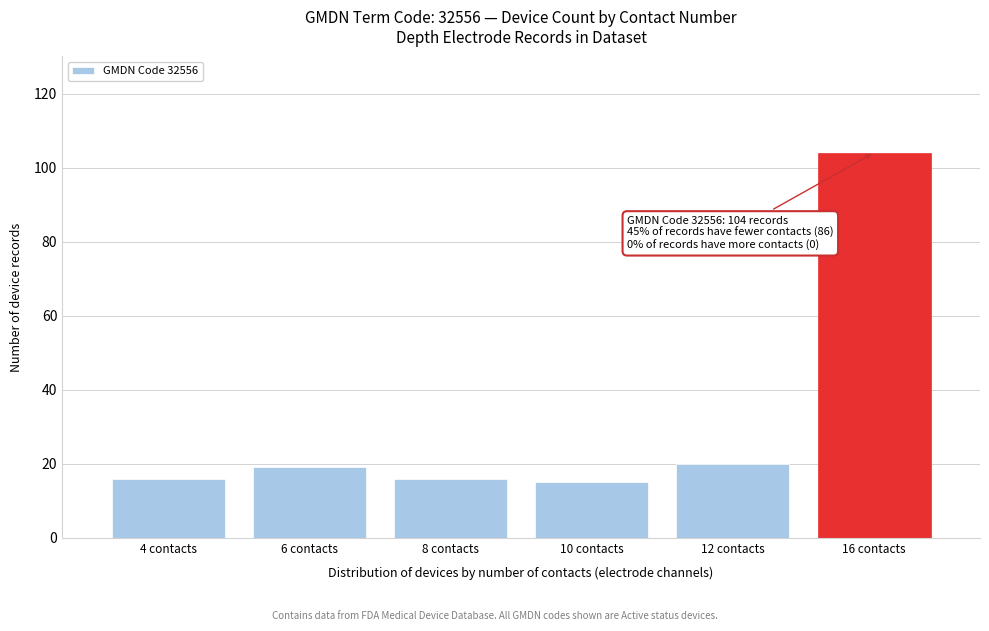

Reading left to right, list all the values displayed in this chart.

4 contacts=16	6 contacts=19	8 contacts=16	10 contacts=15	12 contacts=20	16 contacts=104